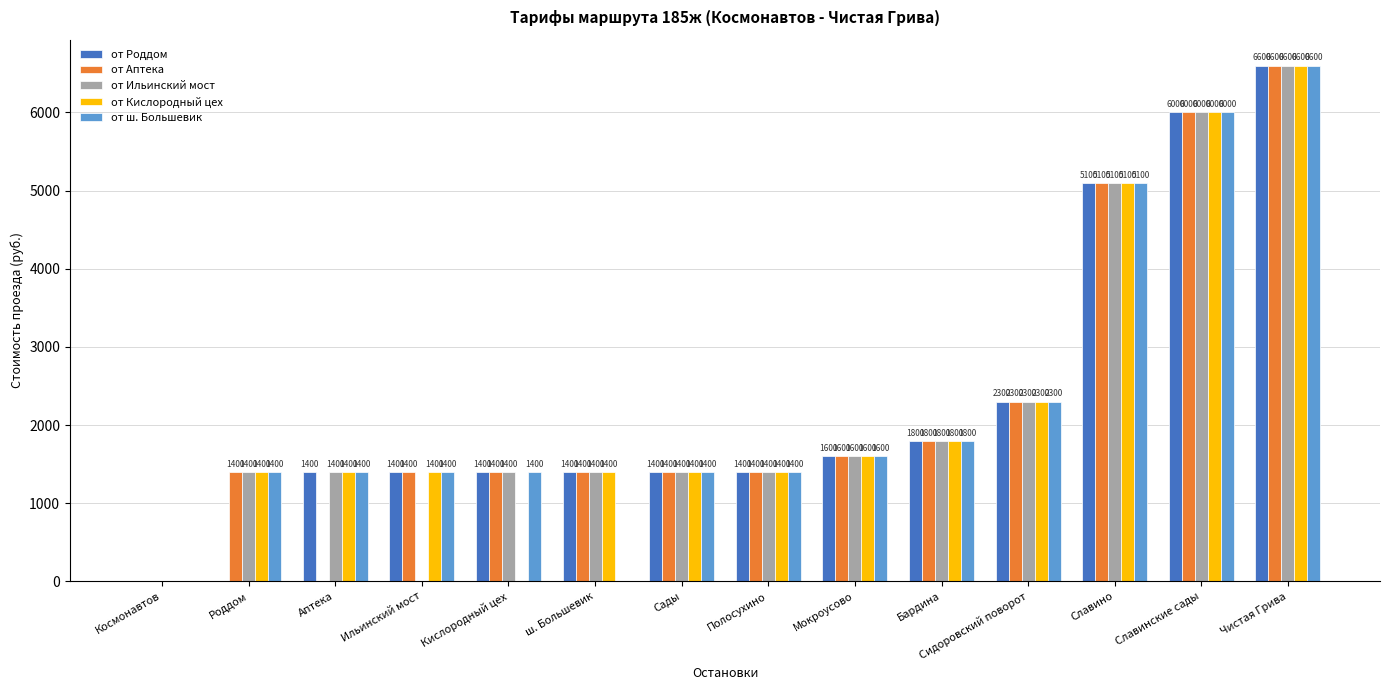

Which category has the highest value across all series?

Чистая Грива